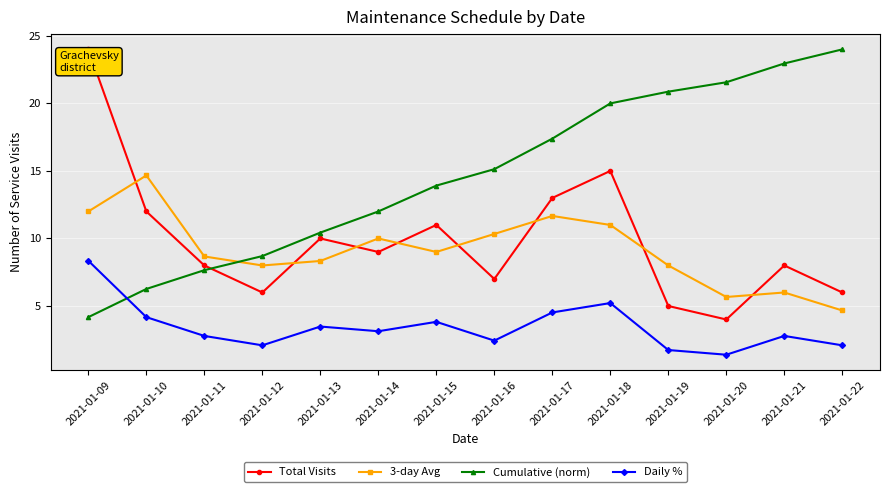

What are all the series names shown in the legend?

Total Visits, 3-day Avg, Cumulative (norm), Daily %